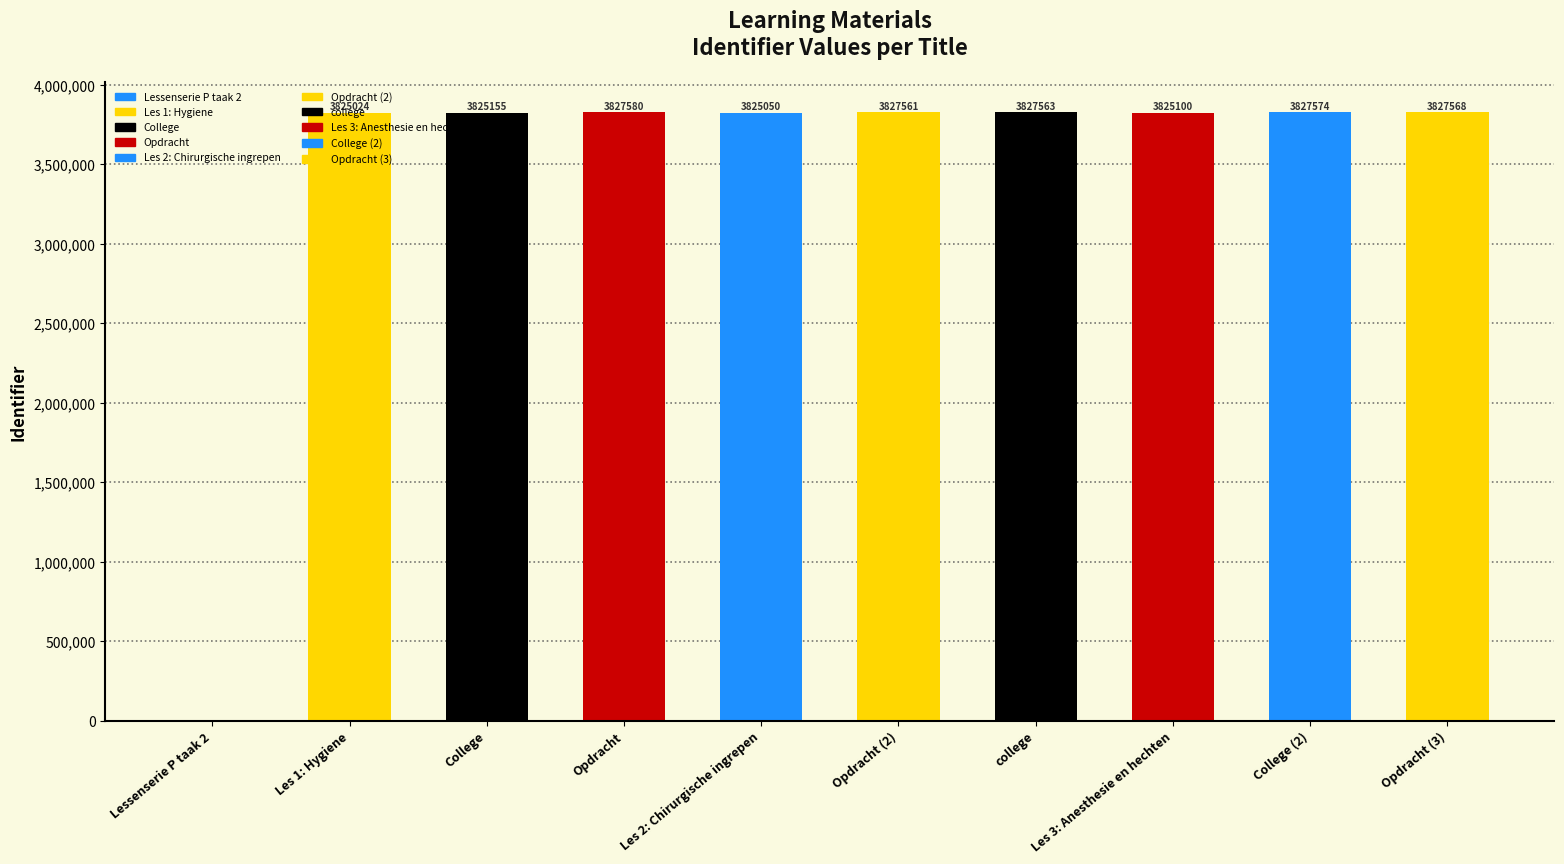

Reading left to right, transcribe all the data shown in this chart.

0	3825024	3825155	3827580	3825050	3827561	3827563	3825100	3827574	3827568